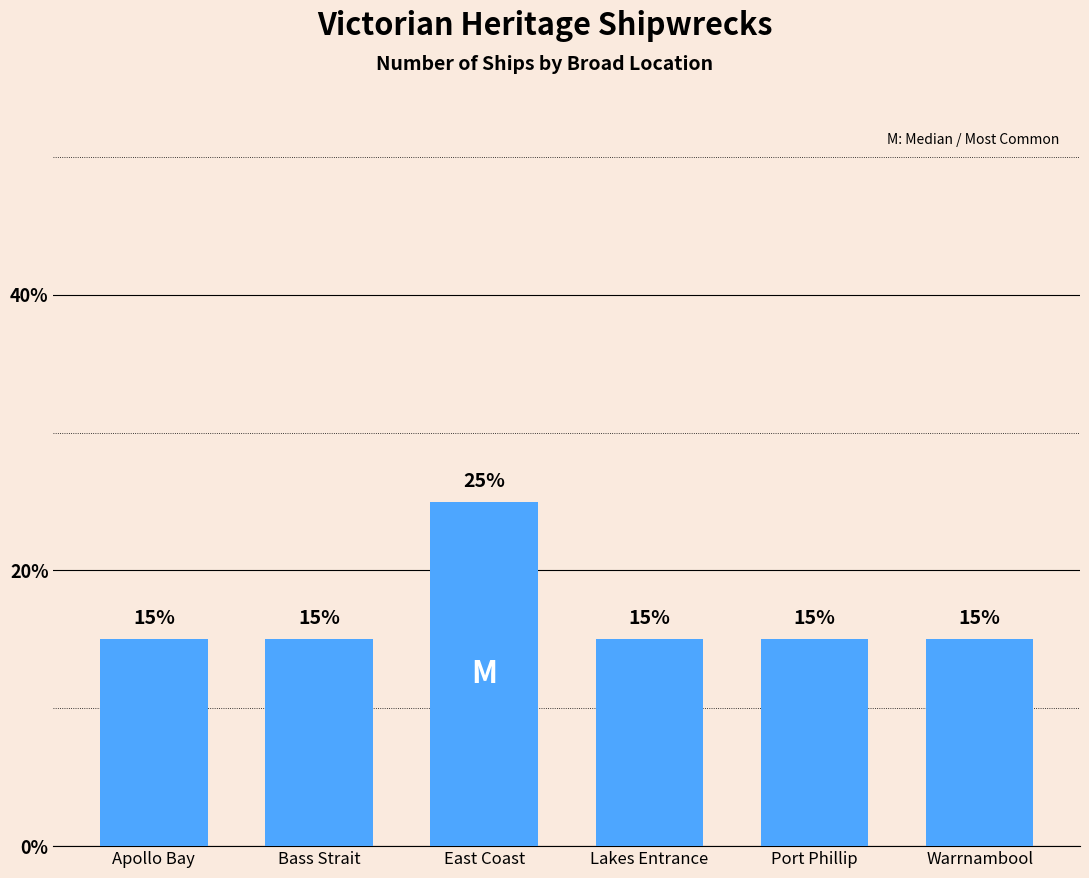

Read the value at Bass Strait, to the nearest 10.

20